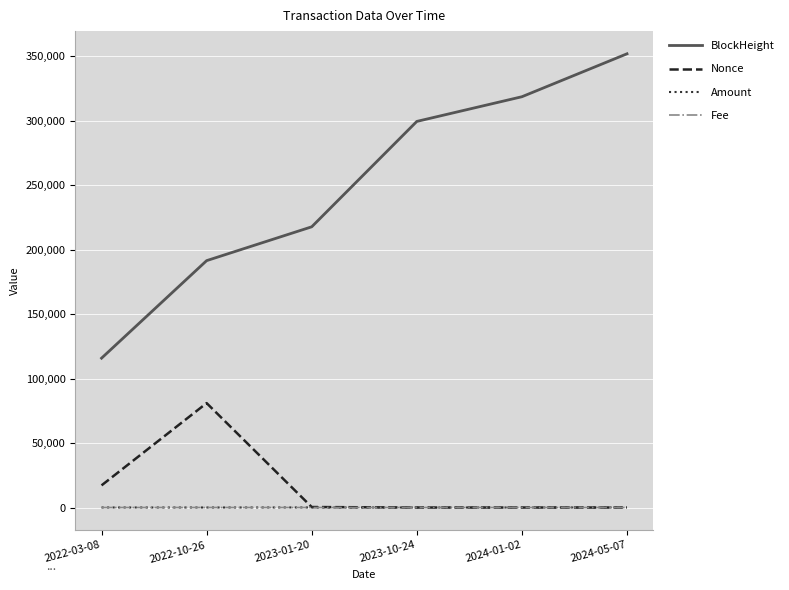

Which series has the largest total across all categories?

BlockHeight